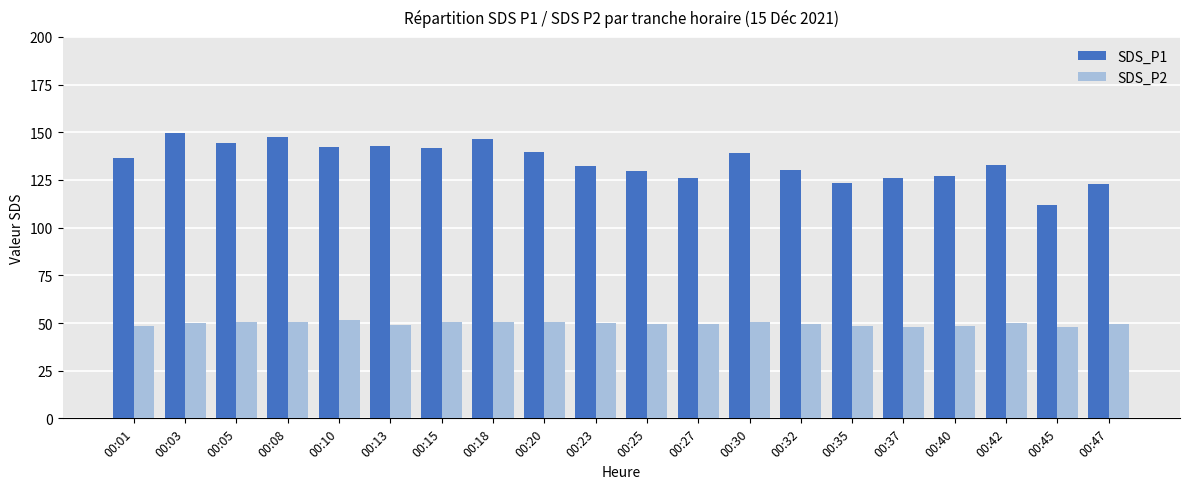

What is the sum of the SDS_P2 values at 00:01 and 00:05?

99.0